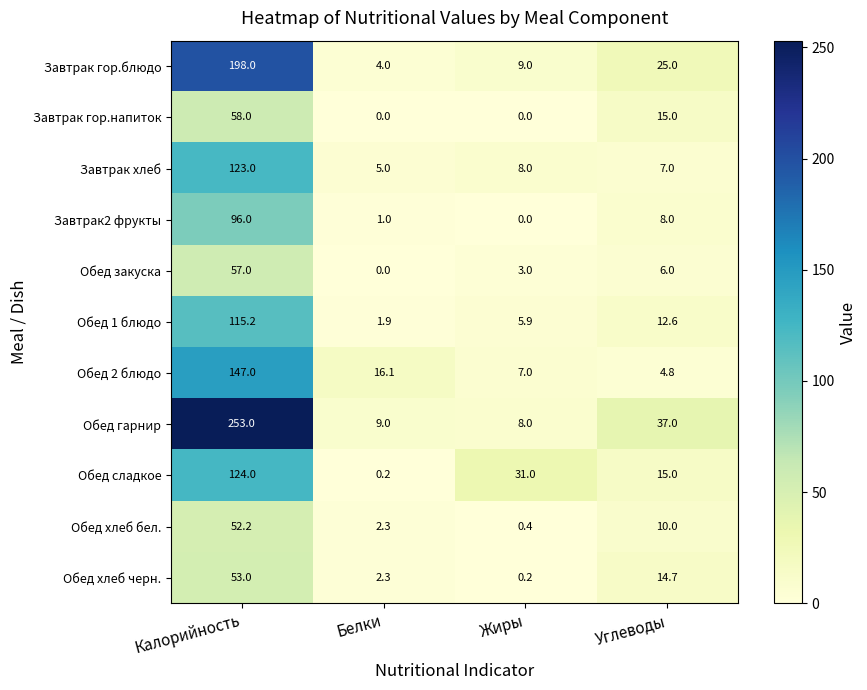

Rank the series by their maximum value, from highest to lowest.

Обед гарнир, Завтрак гор.блюдо, Обед 2 блюдо, Обед сладкое, Завтрак хлеб, Обед 1 блюдо, Завтрак2 фрукты, Завтрак гор.напиток, Обед закуска, Обед хлеб черн., Обед хлеб бел.